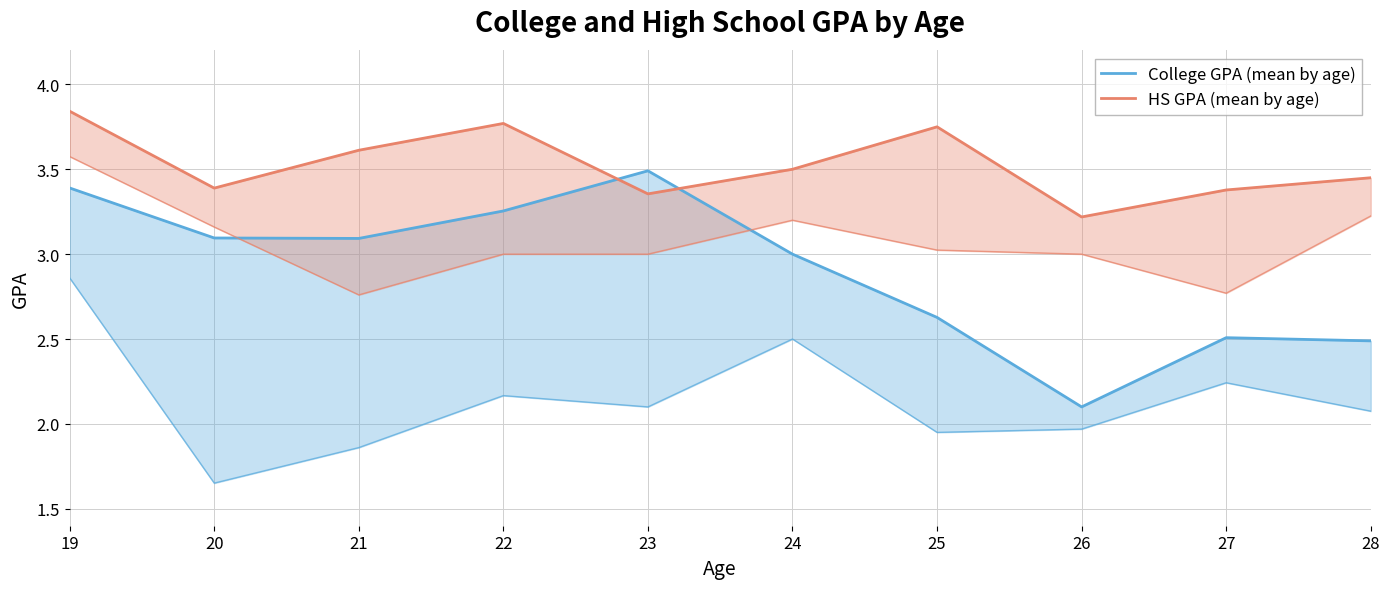

True or false: College GPA (mean by age) has a value of 3.5 at 23.

True